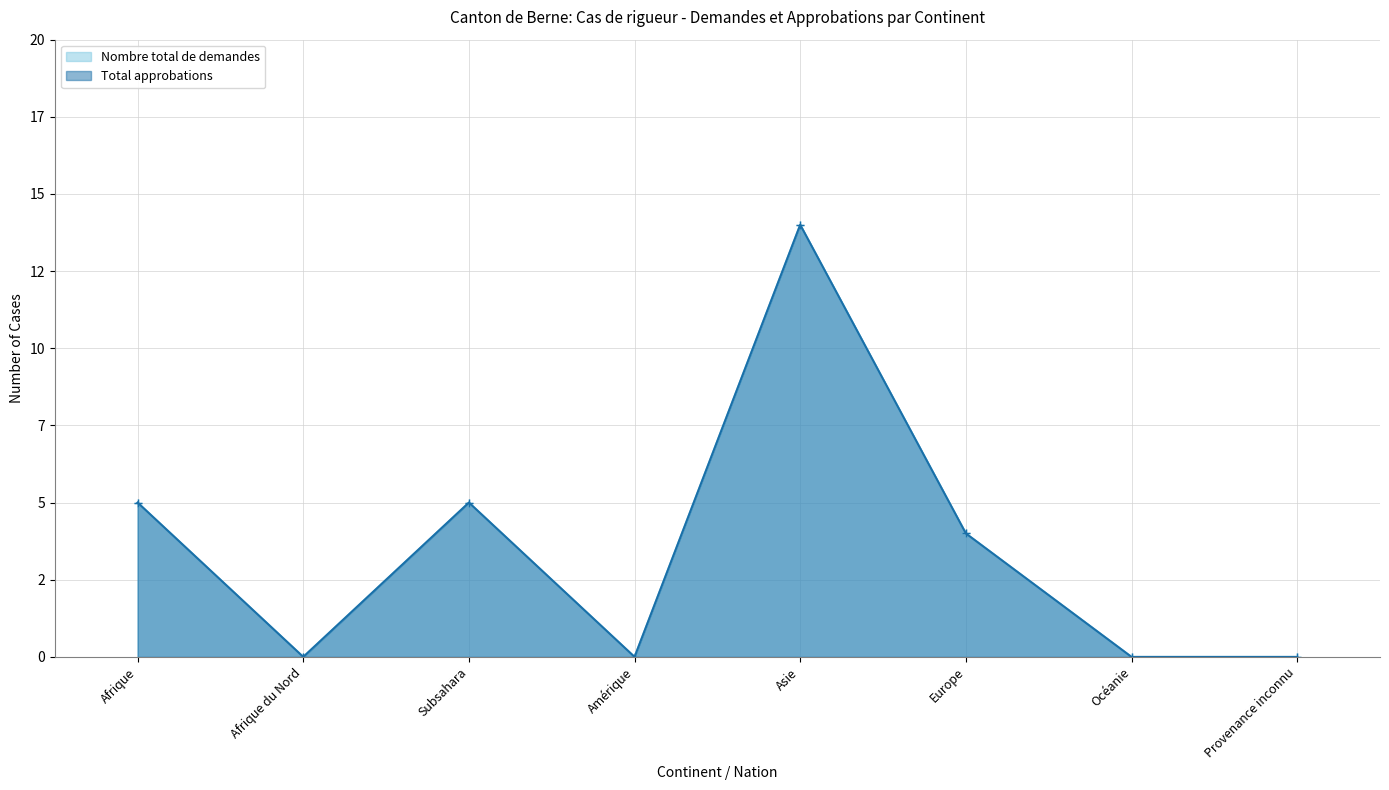

True or false: Total approbations and Nombre total de demandes cross at least once.

False